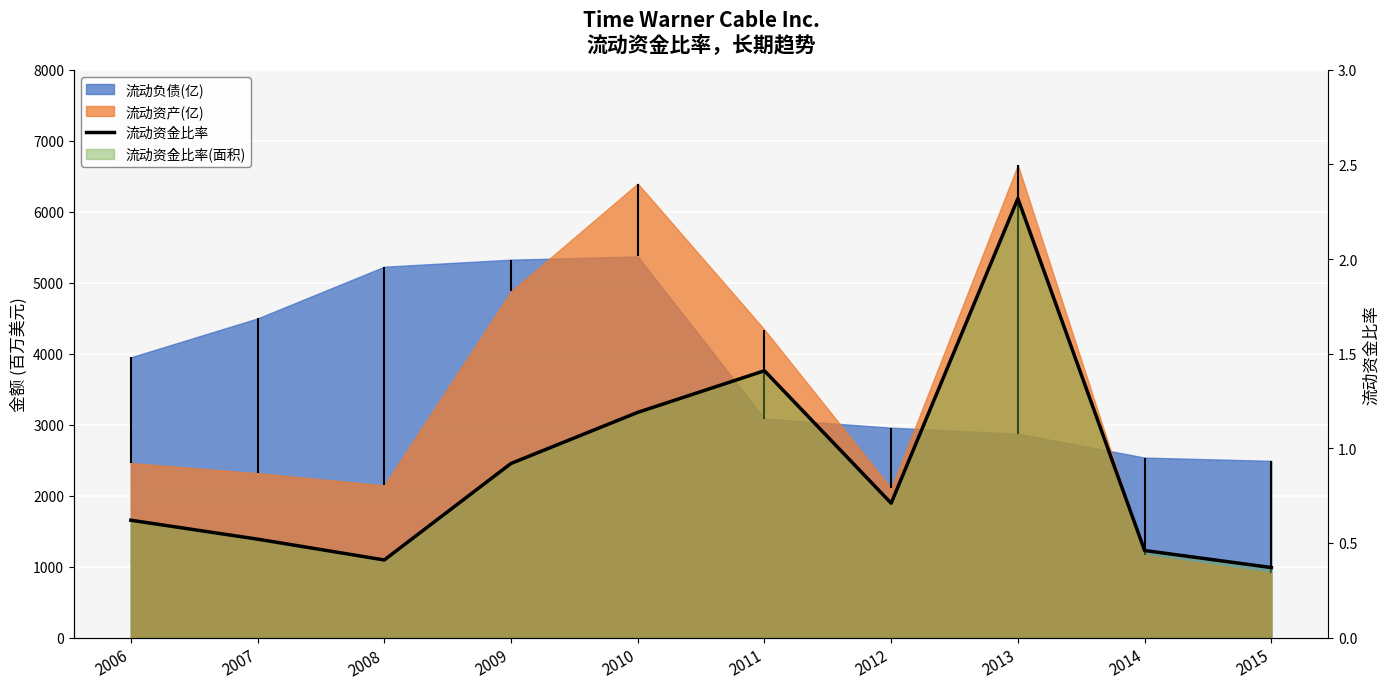

How many points are higher than both their immediate neighbors (excluding endpoints)?

2